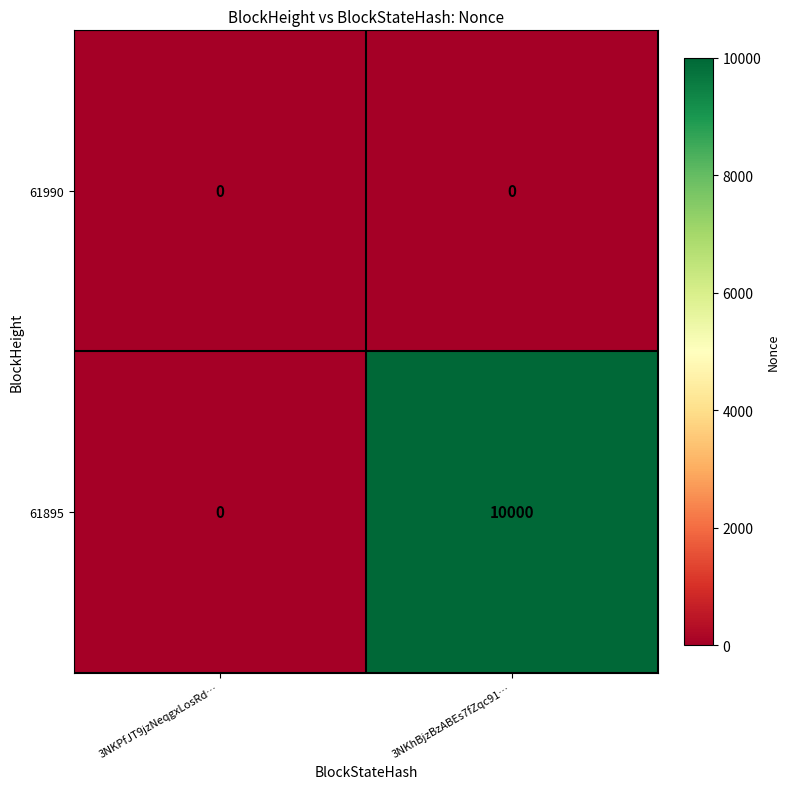

Rank the series by their maximum value, from lowest to highest.

61990, 61895